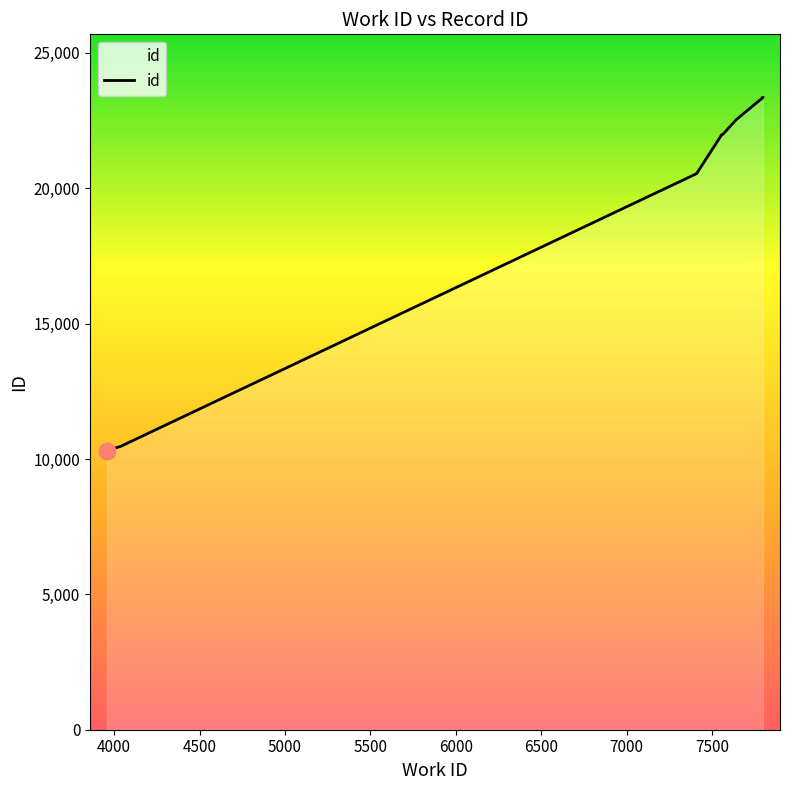

True or false: the data has more than 2 interior local peaks.

False